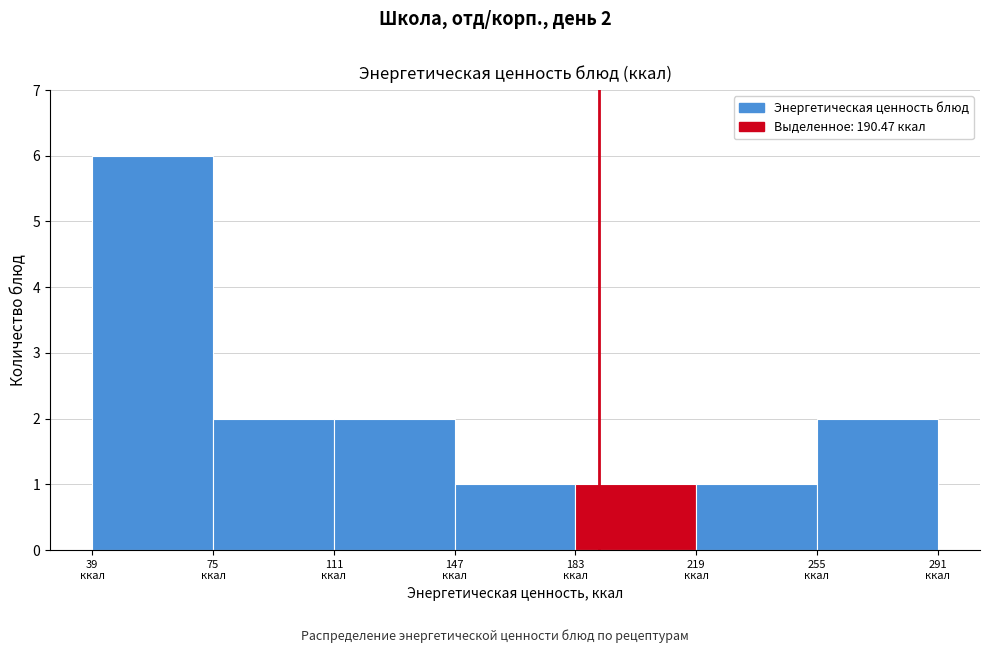

Over which range of the x-axis is the bar tallest?

40 to 75